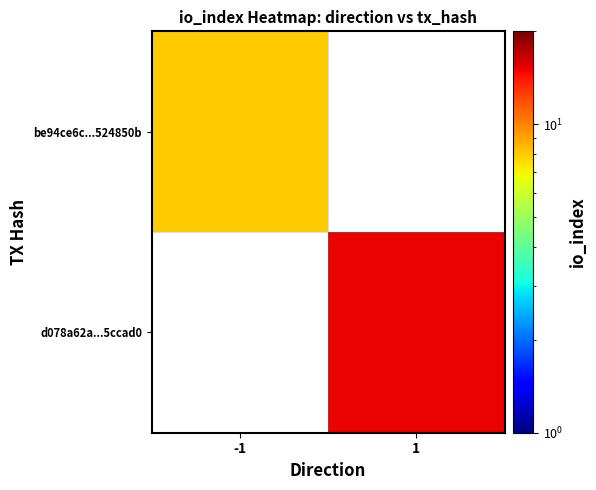

What is the smallest value displayed?

8.0